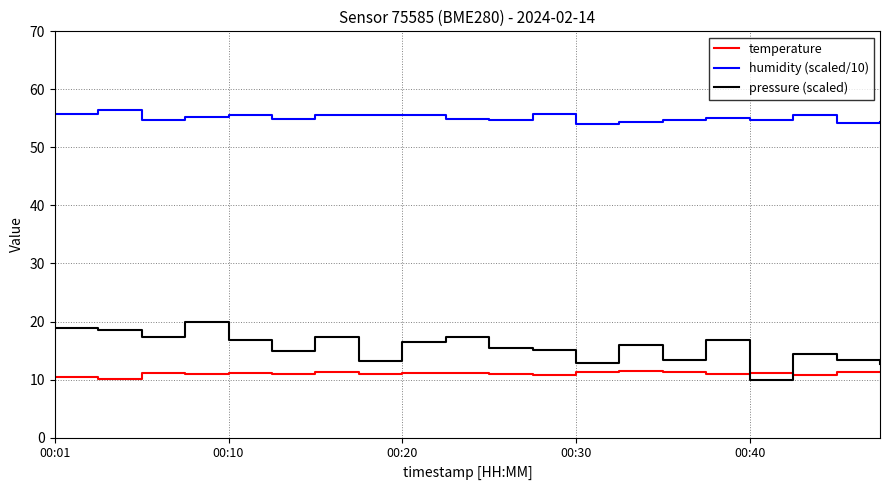

True or false: humidity (scaled/10) and pressure (scaled) cross at least once.

False